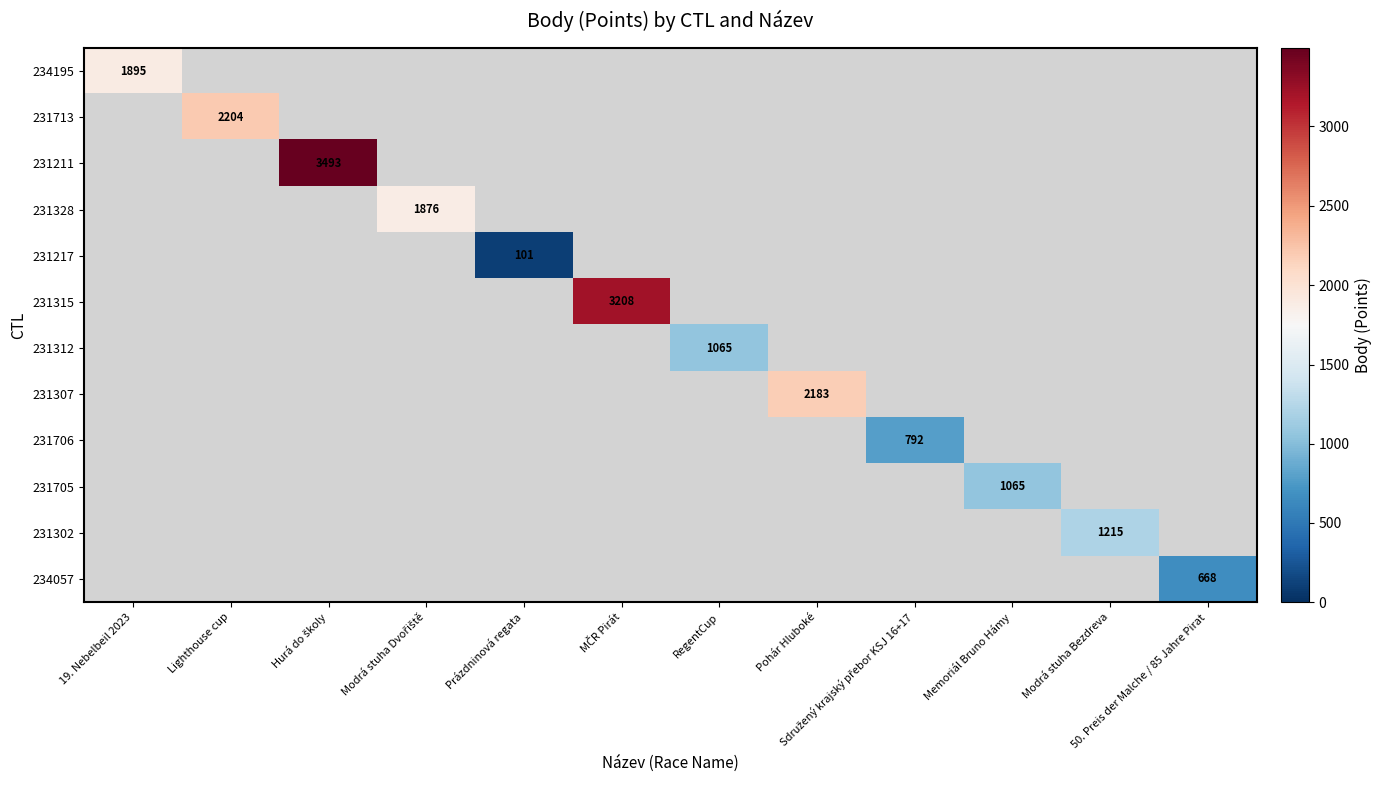

Rank the series by their maximum value, from lowest to highest.

231217, 234057, 231706, 231312, 231705, 231302, 231328, 234195, 231307, 231713, 231315, 231211